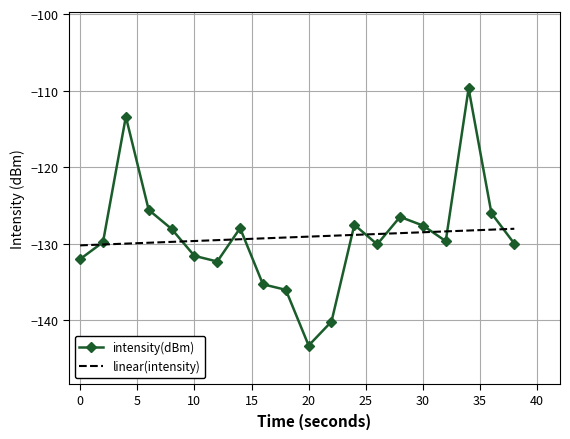

What is the maximum value shown in the chart?

-109.7